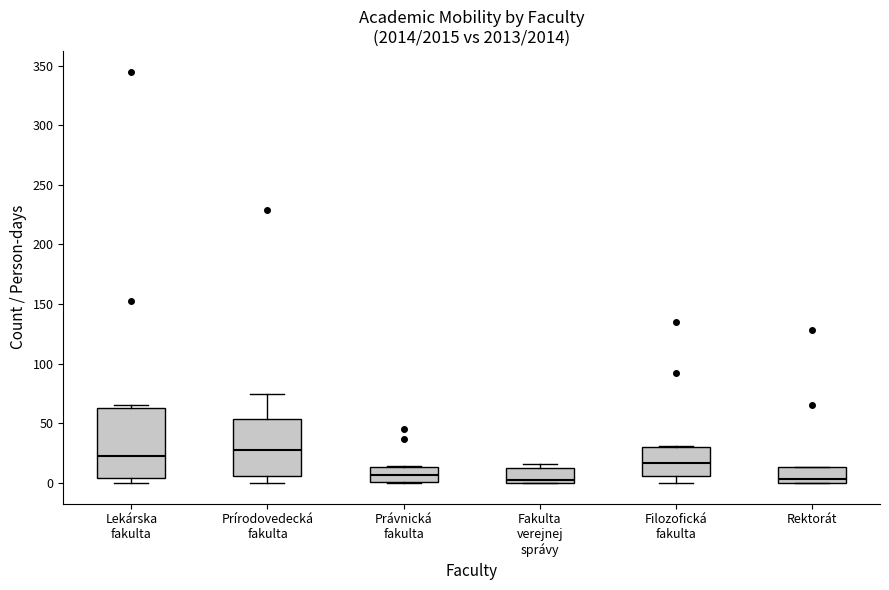

Where does the median line of the box for Právnická fakulta sit on the y-axis? The values are not printed on the chart, so give them approximately, as read against the axis.

5